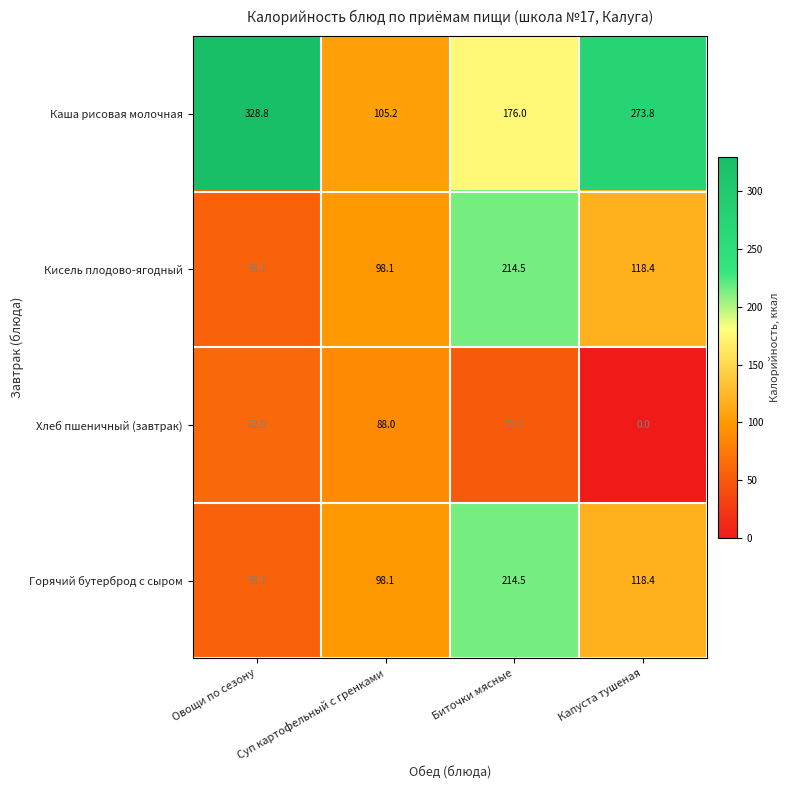

The value of Кисель плодово-ягодный at Биточки мясные is 214.5. True or false?

True